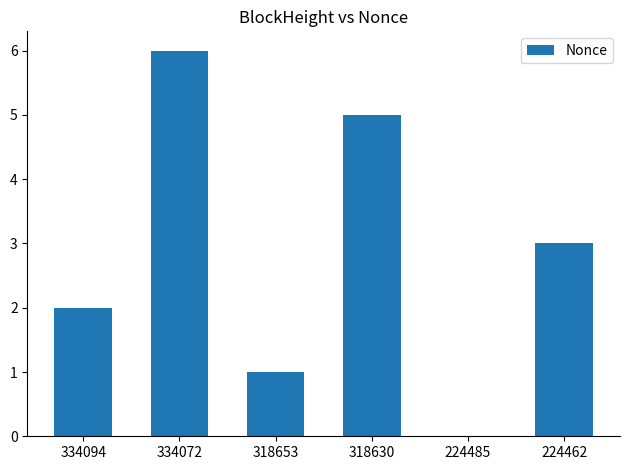

Is it true that the value at 318653 is 1?

True